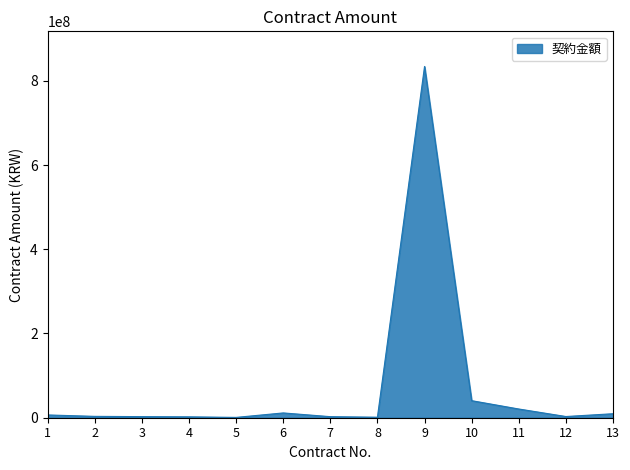

What is the difference between the maximum and minimum values?

833221400